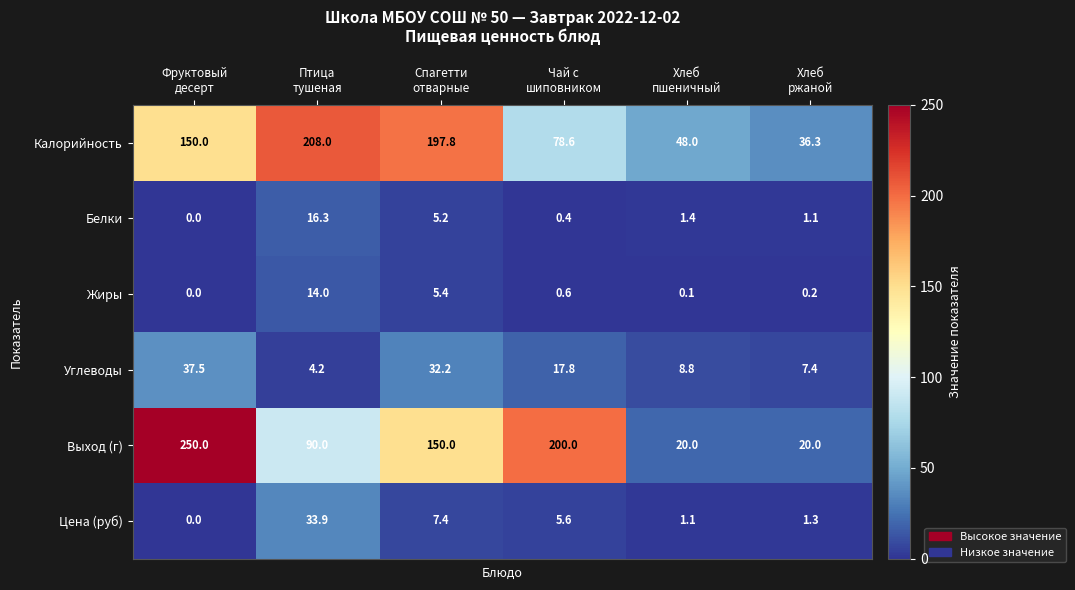

At how many categories does at least one series exceed 96?

4